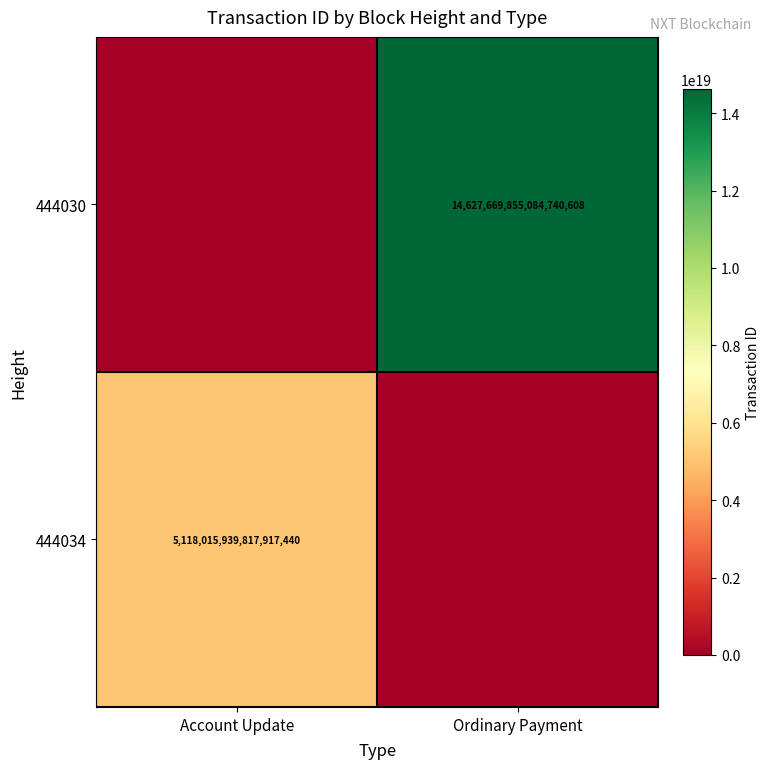

The value of 444030 at Ordinary Payment is 20530064485870538752. True or false?

False